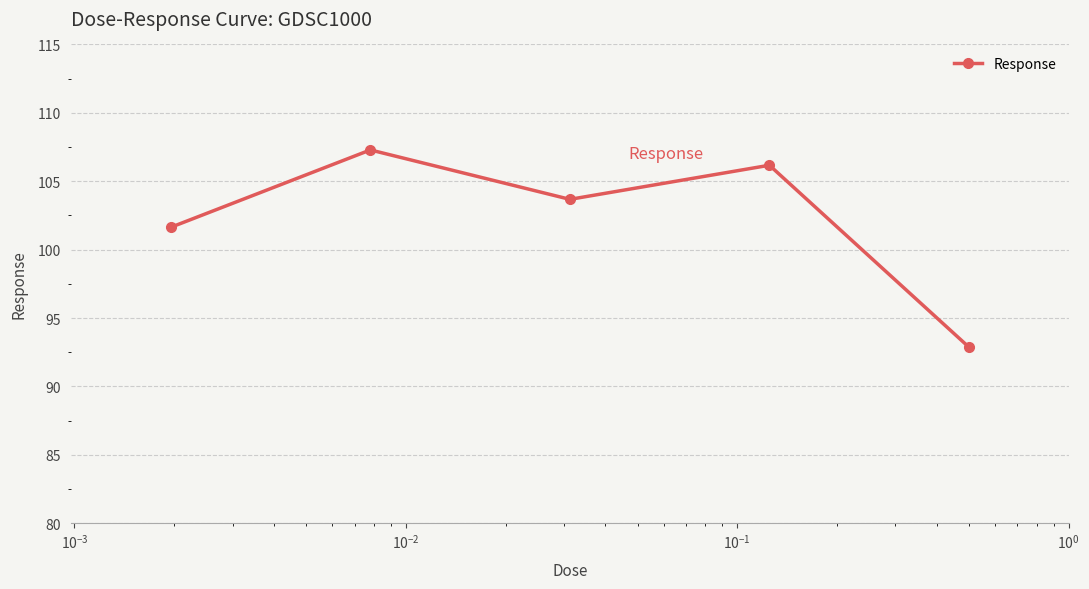

Reading left to right, what are all the values shown in this chart?

101.6	107.3	103.7	106.2	92.9